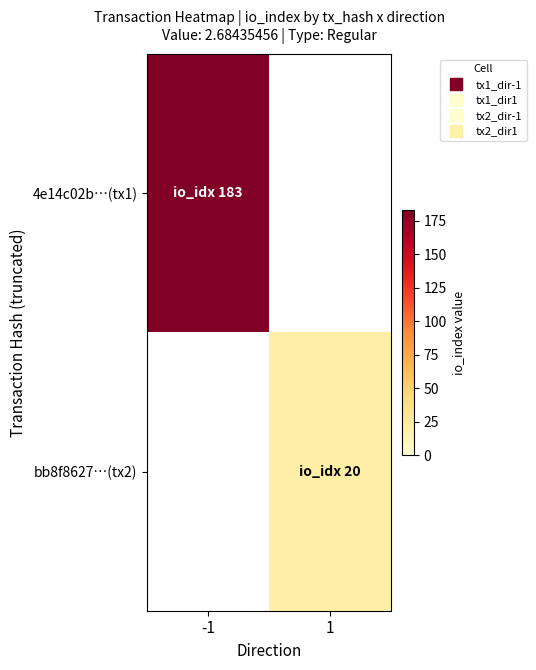

How many values in bb8f8627…(tx2) are above zero?

1